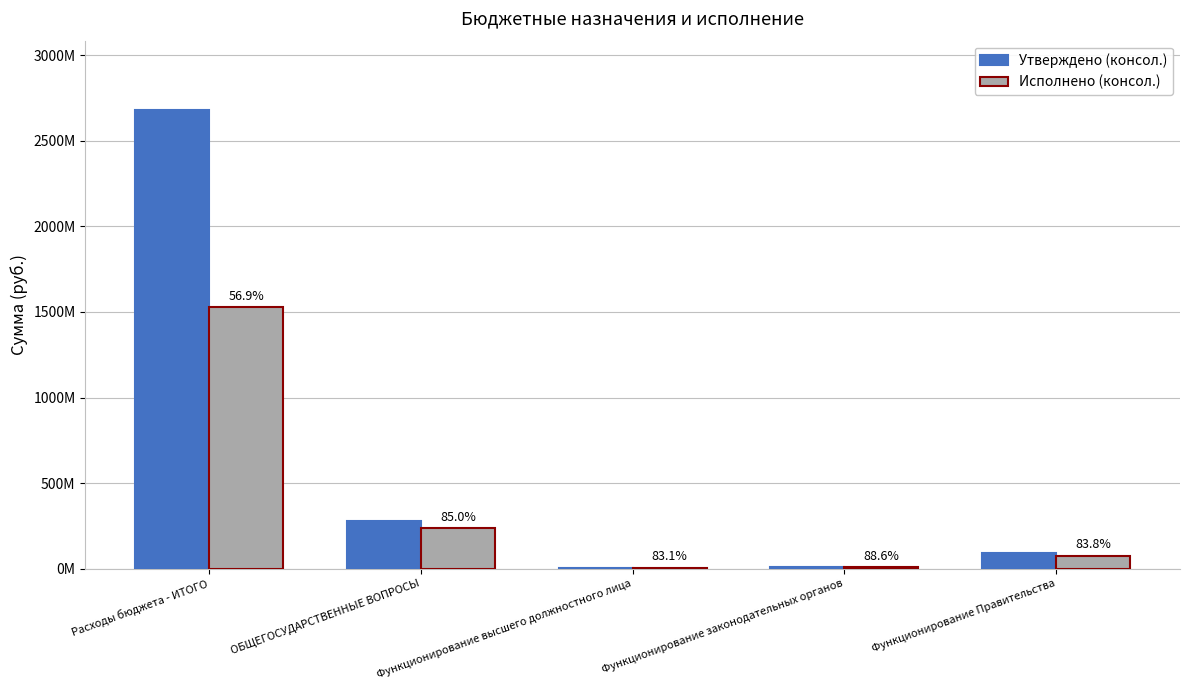

The Исполнено (консол.) series shows 7.0 at Функционирование законодательных органов. True or false?

True